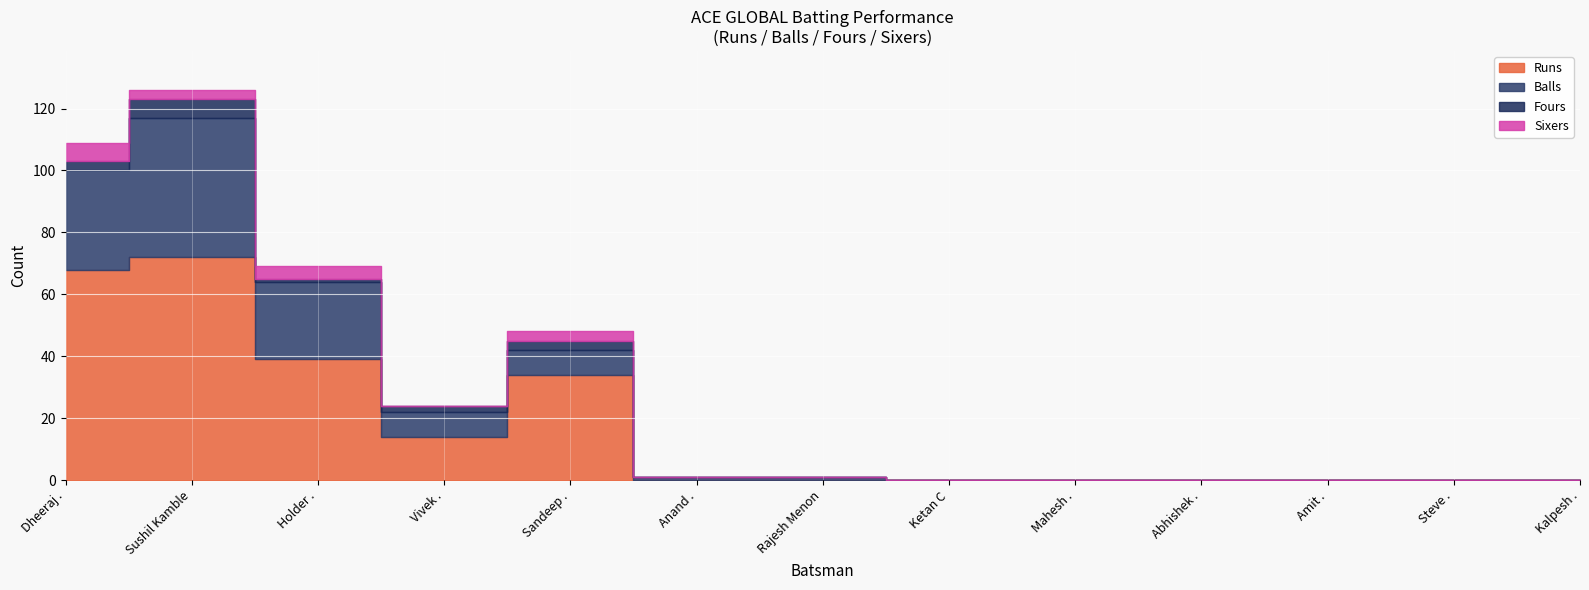

What is the sum of all Sixers values?

16